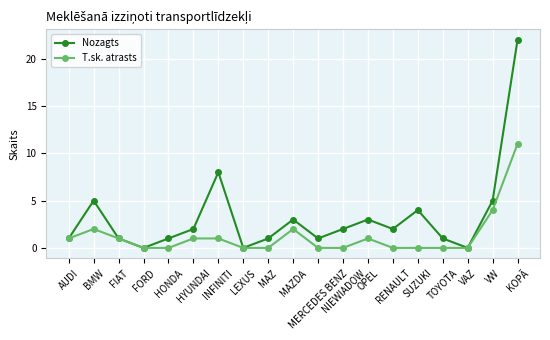

Rank the series by their maximum value, from highest to lowest.

Nozagts, T.sk. atrasts